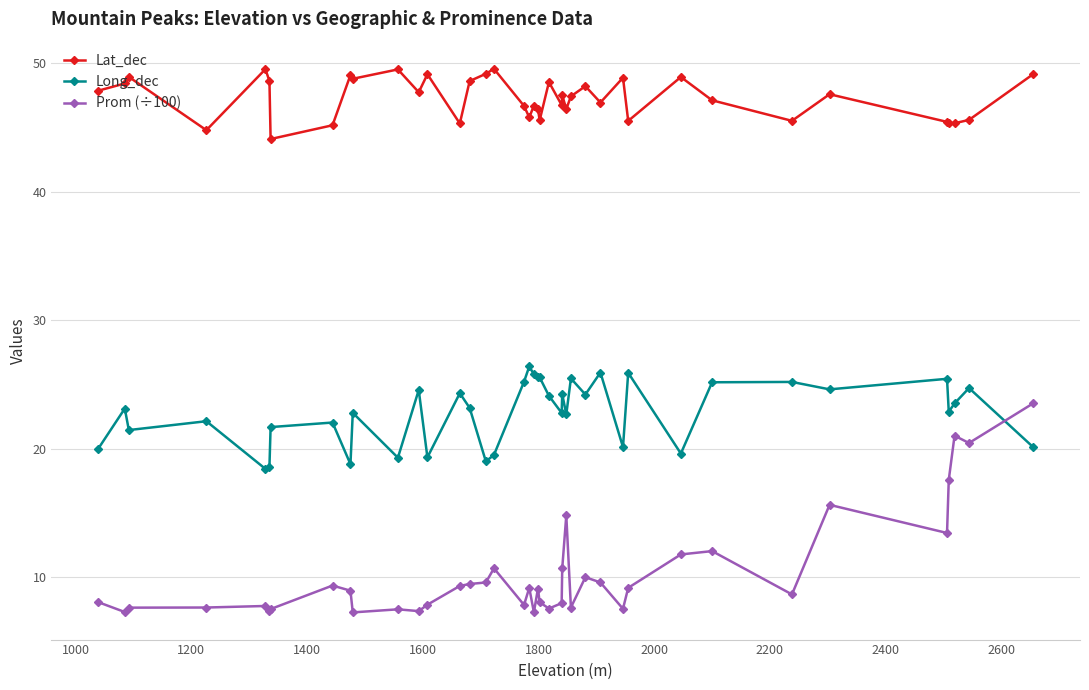

What is the difference between the second highest and minimum values in the Long_dec series?

7.5